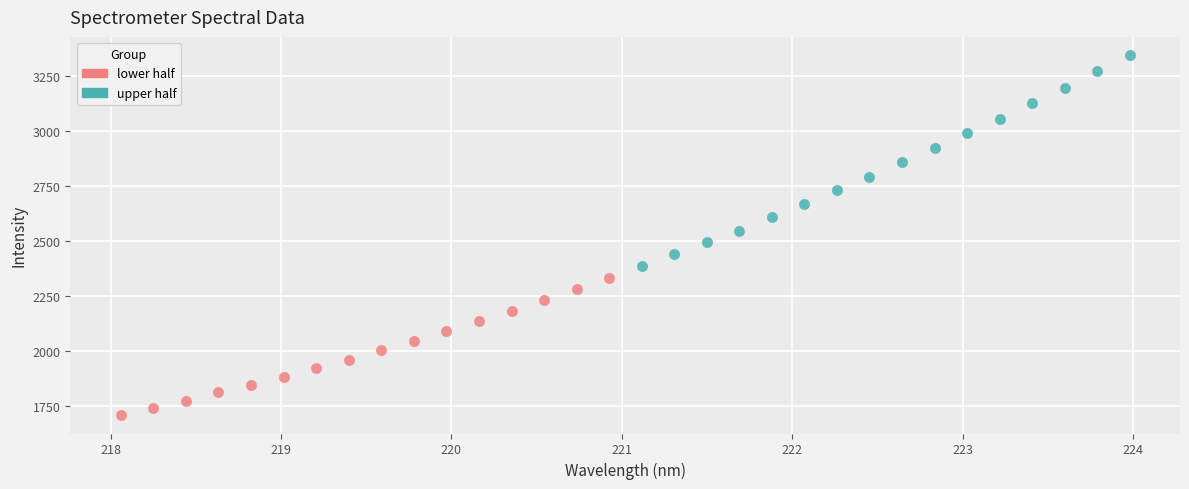

Which series reaches the maximum Y coordinate?

upper half